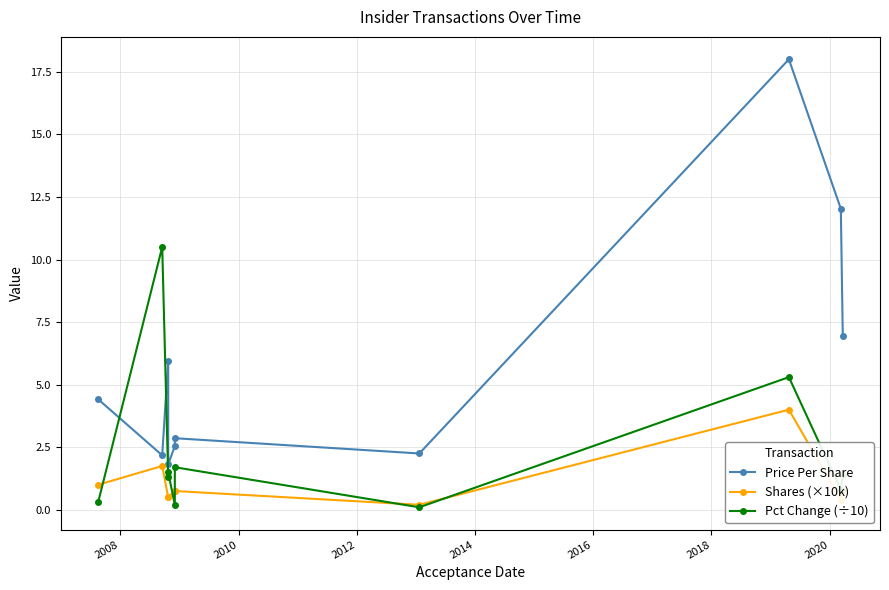

What is the difference between the highest and lowest values at 2010?

5.5